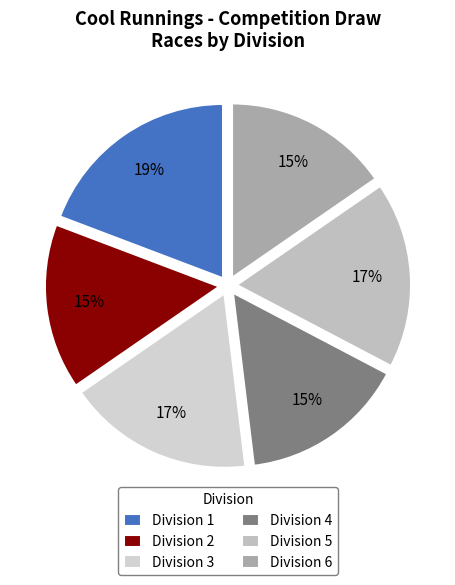

How many segments does this pie chart have?

6